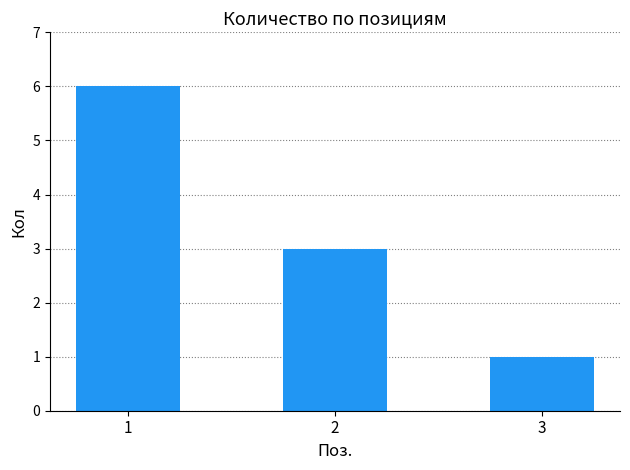

What is the maximum value shown in the chart?

6